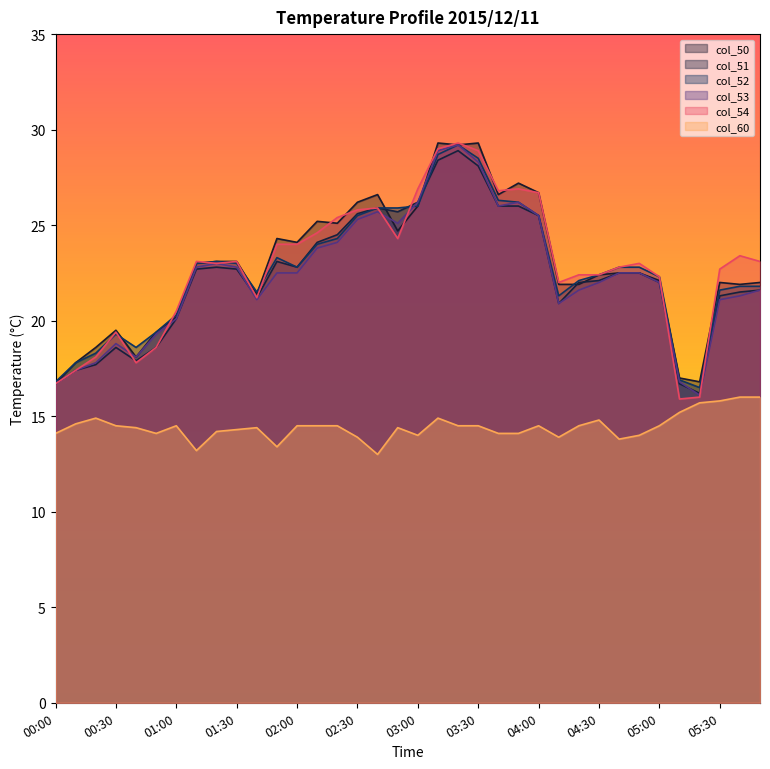

Where is col_51 nearest to the value 22?

04:20